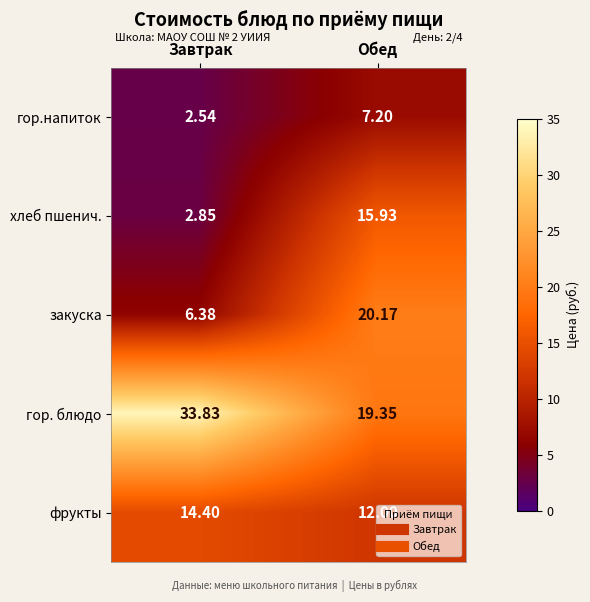

At which label is гор.напиток closest to 4?

Завтрак